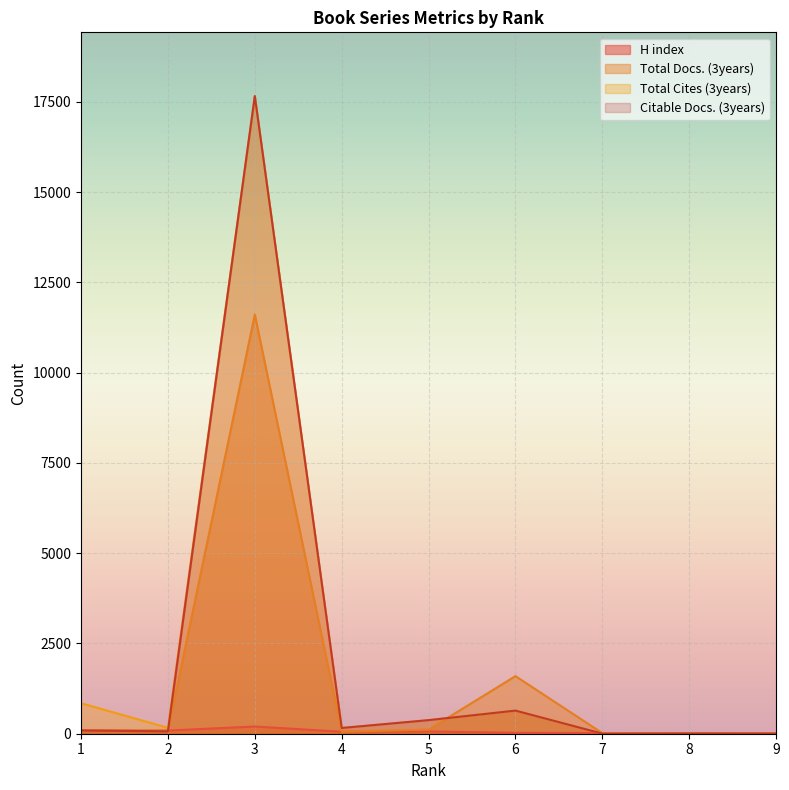

Rank the series at 8 from highest to lowest value.

Total Docs. (3years), Citable Docs. (3years), H index, Total Cites (3years)